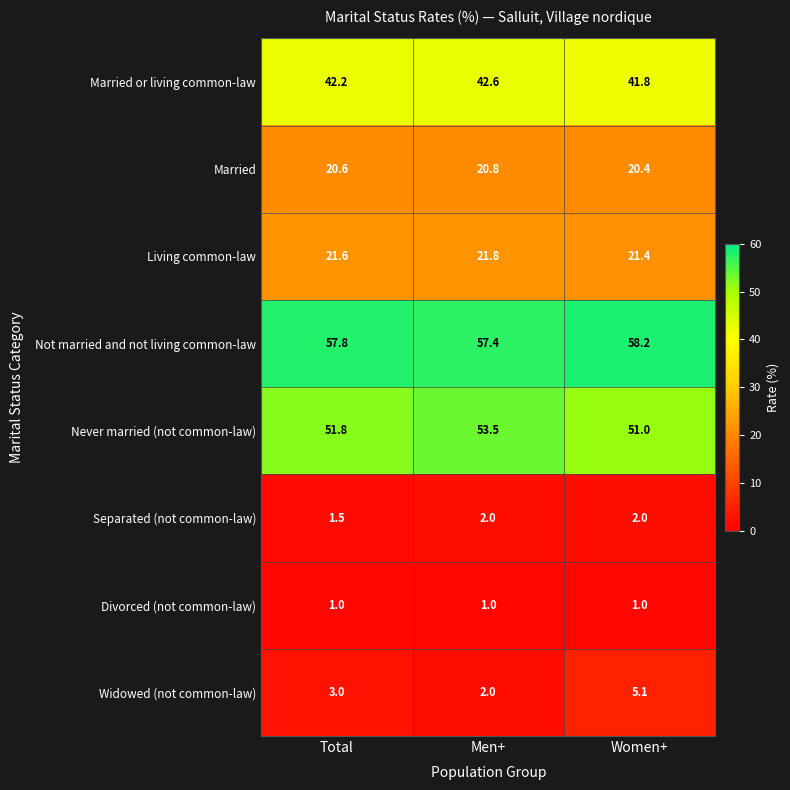

Reading right to left, extract all data points from this chart.

Married or living common-law: 41.8	42.6	42.2
Married: 20.4	20.8	20.6
Living common-law: 21.4	21.8	21.6
Not married and not living common-law: 58.2	57.4	57.8
Never married (not common-law): 51.0	53.5	51.8
Separated (not common-law): 2.0	2.0	1.5
Divorced (not common-law): 1.0	1.0	1.0
Widowed (not common-law): 5.1	2.0	3.0